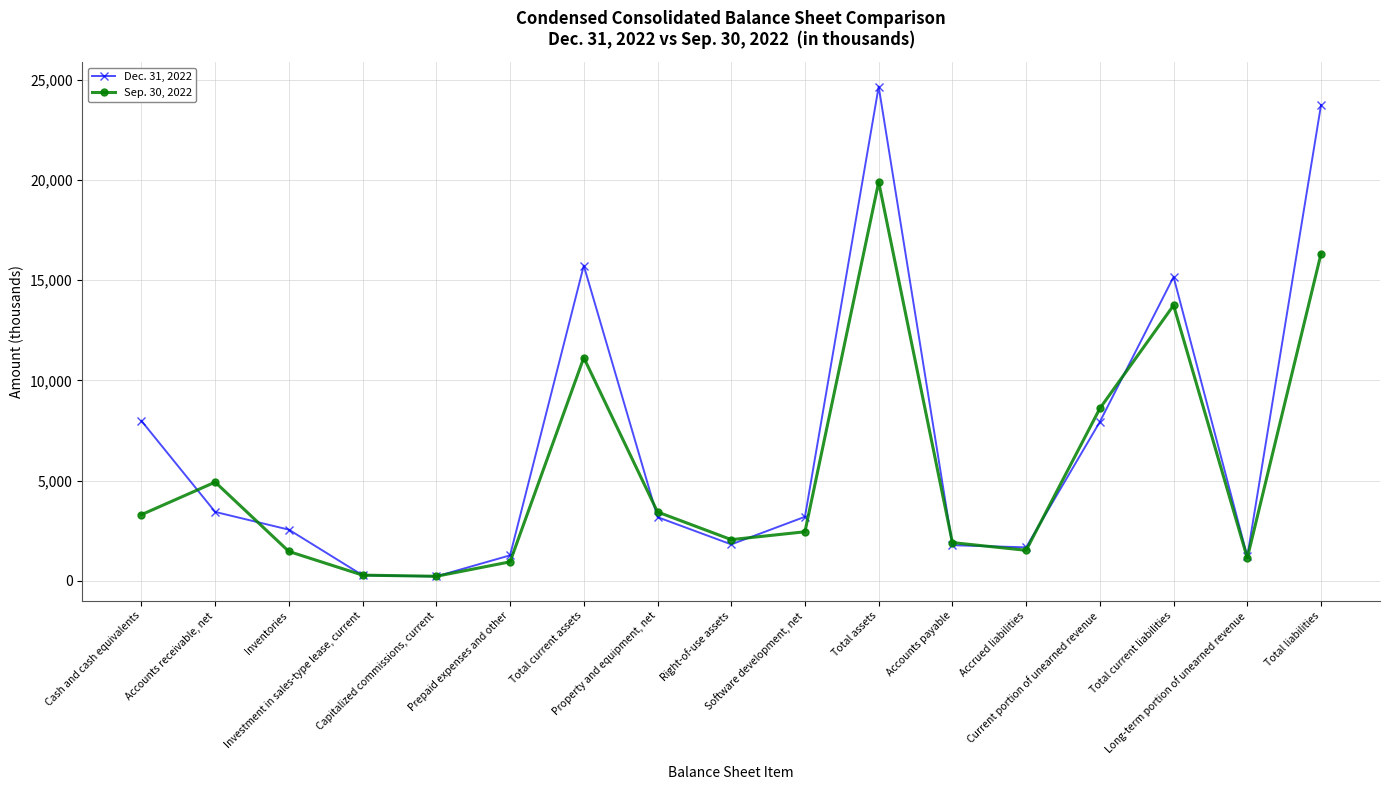

Where is Dec. 31, 2022 nearest to the value 12440?

Total current liabilities